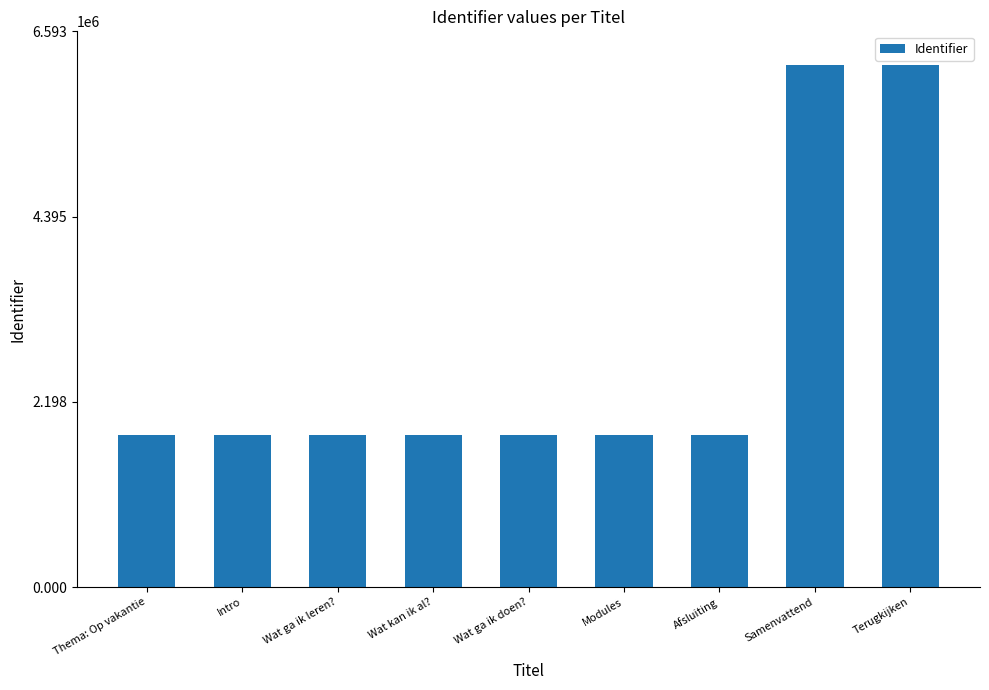

The value at Terugkijken is 6198457. True or false?

True